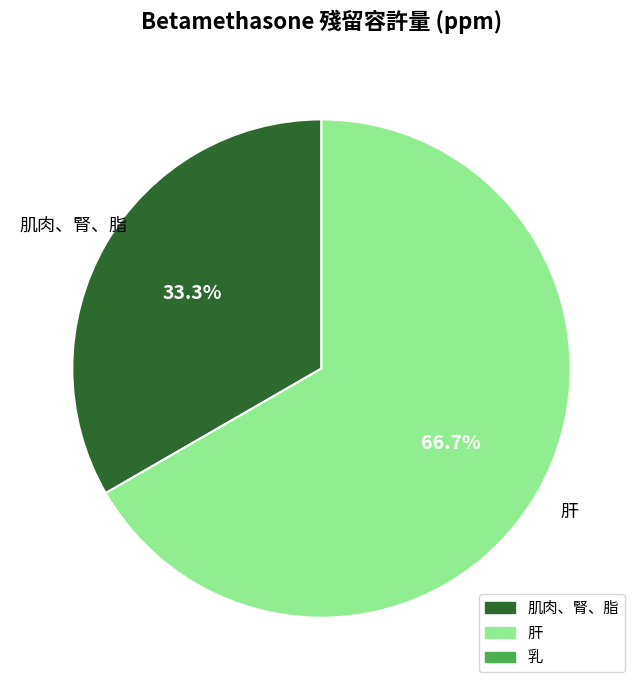

Is there any slice that represents more than half of the pie?

Yes